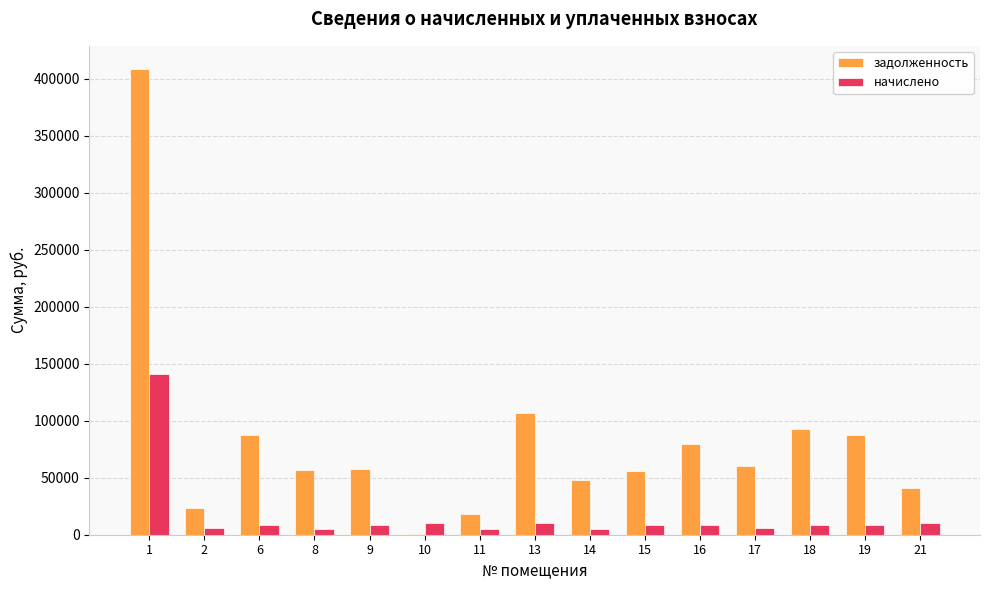

What is the sum of all начислено values?

250212.7